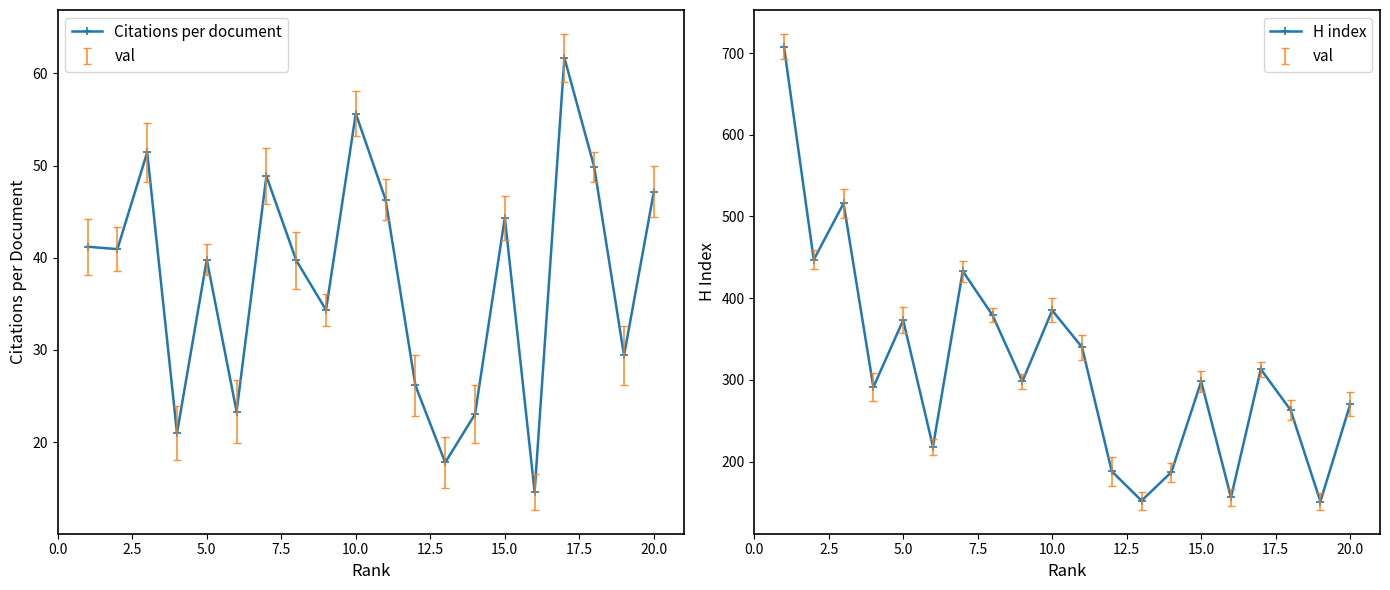

What is the minimum value for Citations per document?

14.6